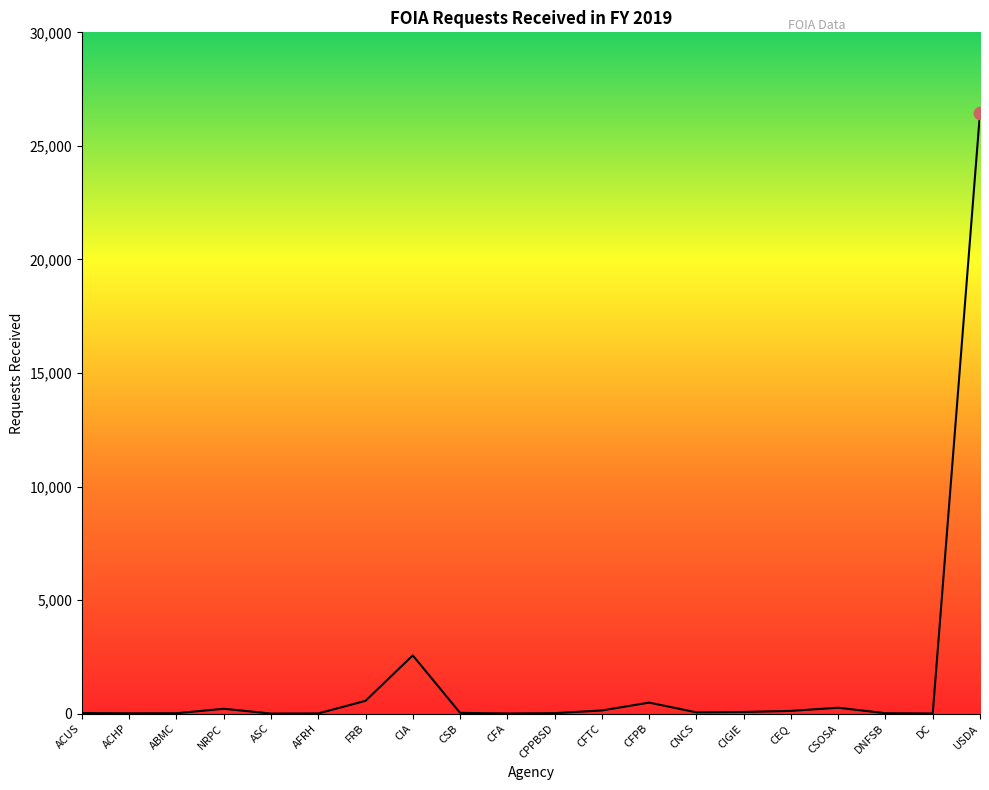

Which has a higher value, DNFSB or CIA?

CIA